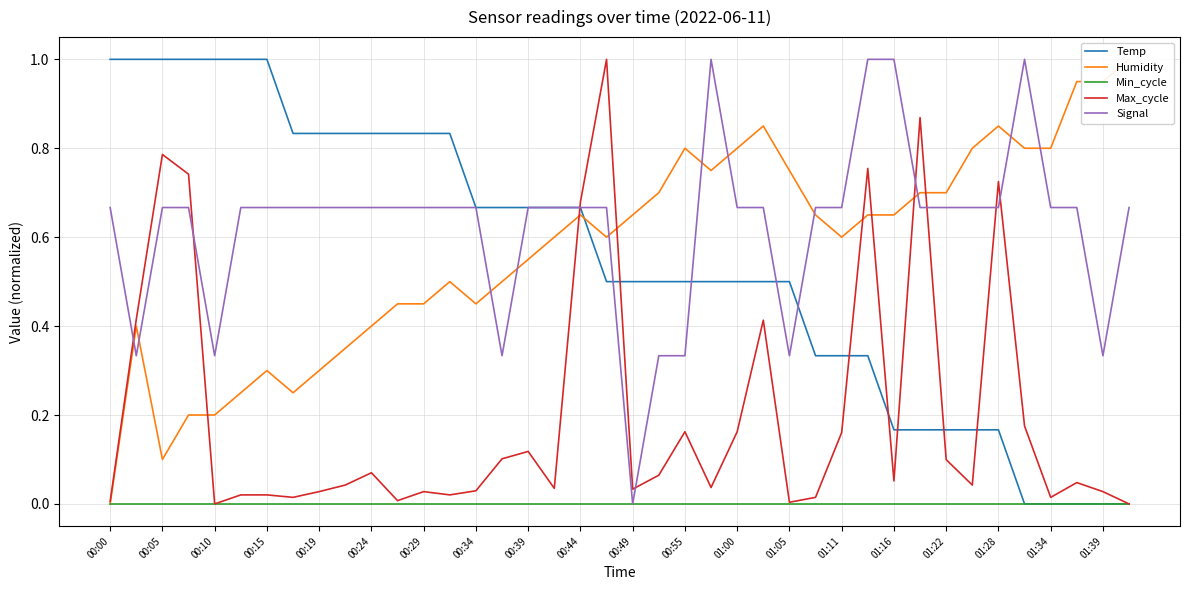

True or false: Signal and Max_cycle intersect in this chart.

True